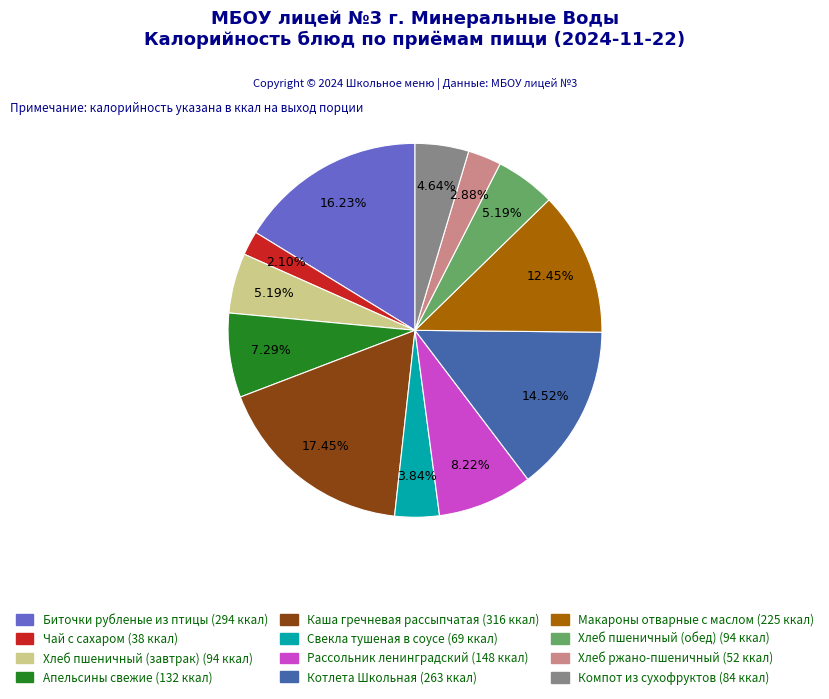

Combined, do Компот из сухофруктов and Чай с сахаром account for over 50%?

No